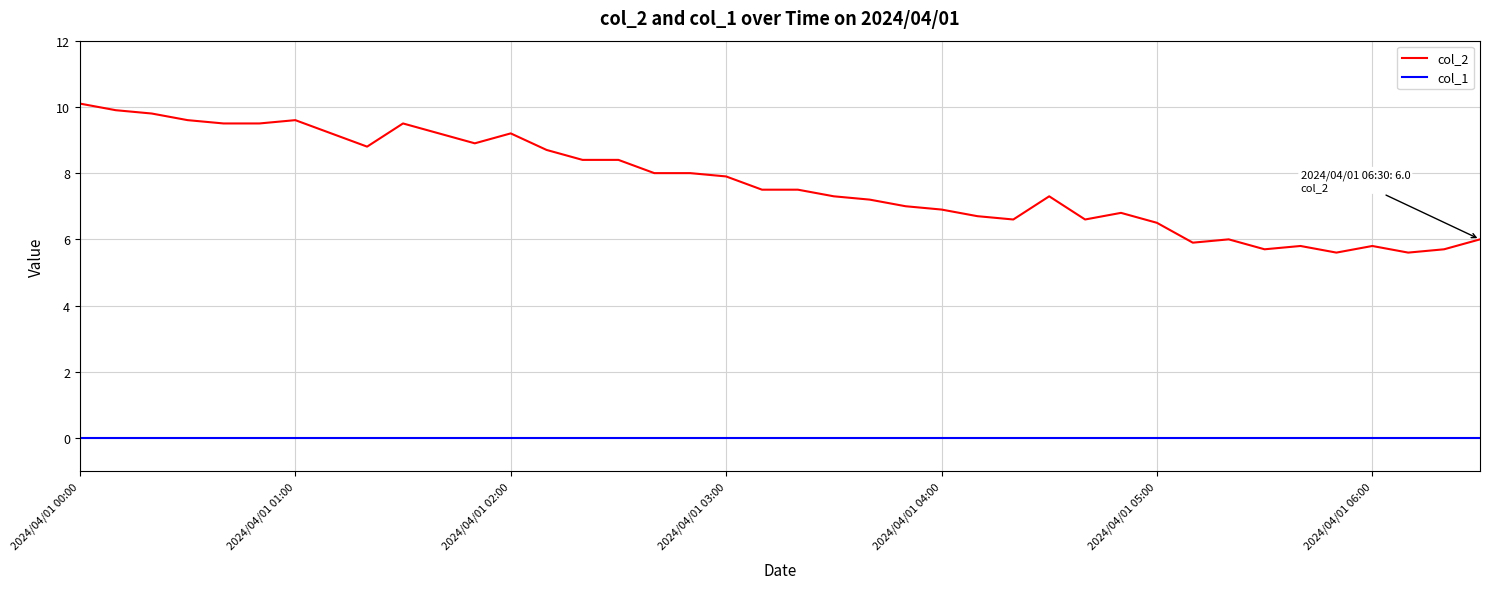

Which series has the largest total across all categories?

col_2